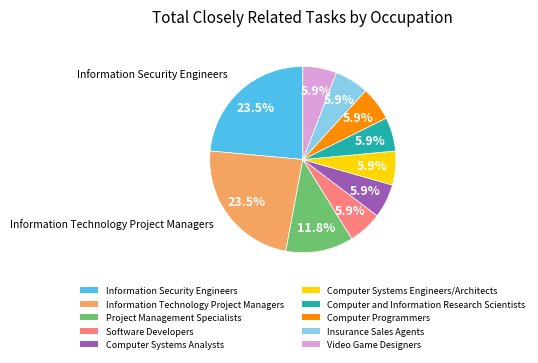

Count the number of slices in the pie.

10